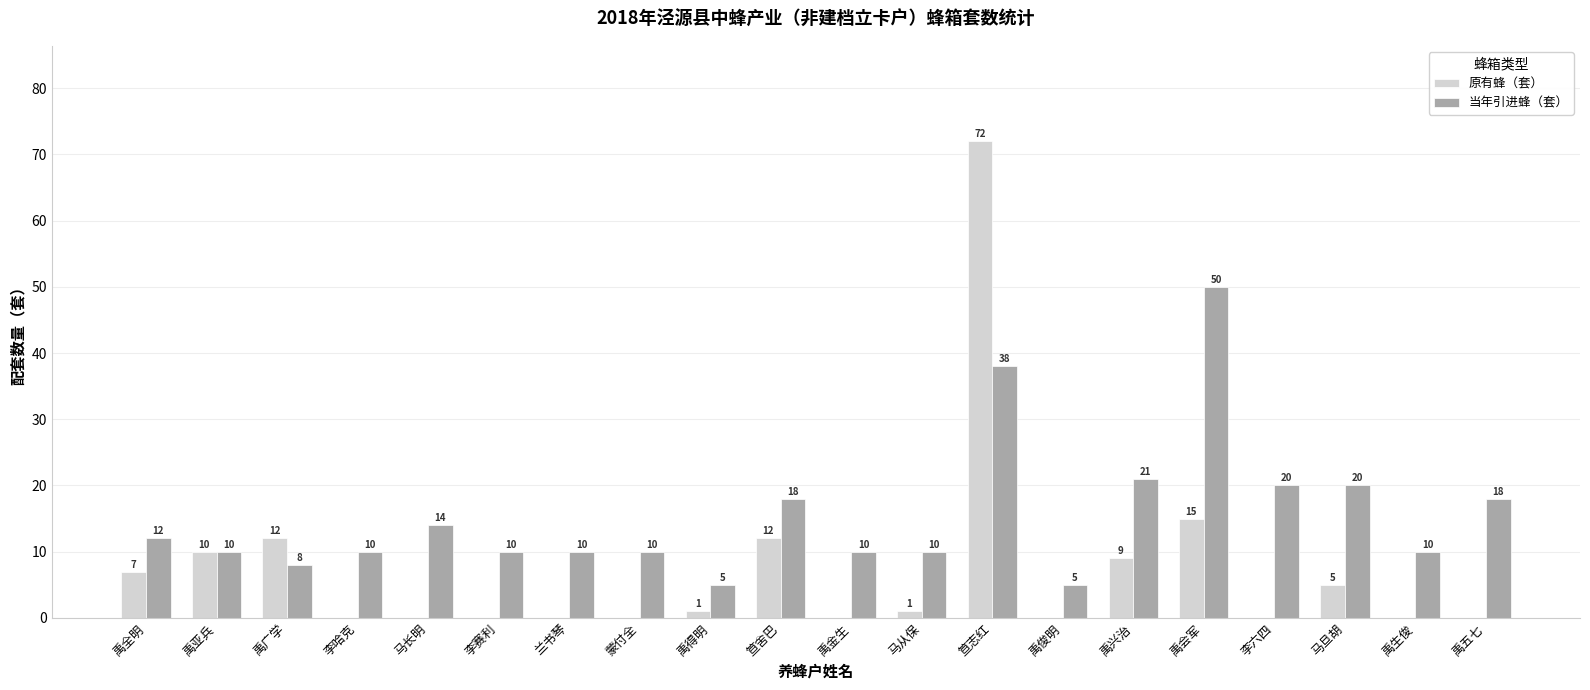

Which series has the largest total across all categories?

当年引进蜂（套）